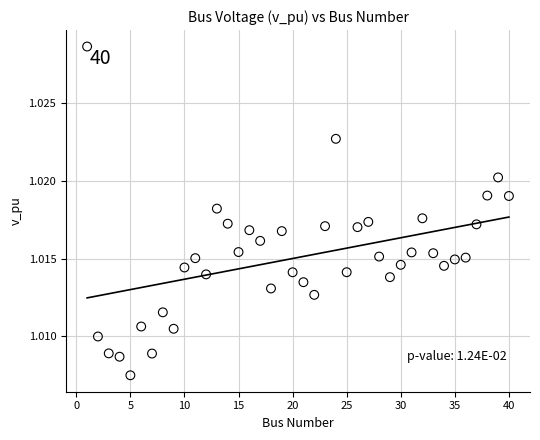

What is the range of X values (max minus min)?

39.0